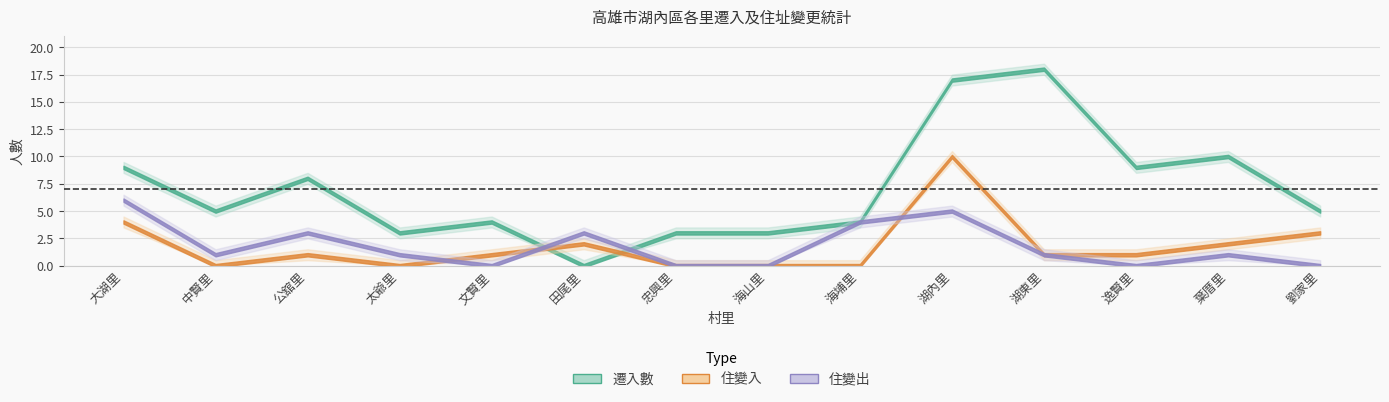

Which has a higher value, 海山里 or 文賢里?

文賢里